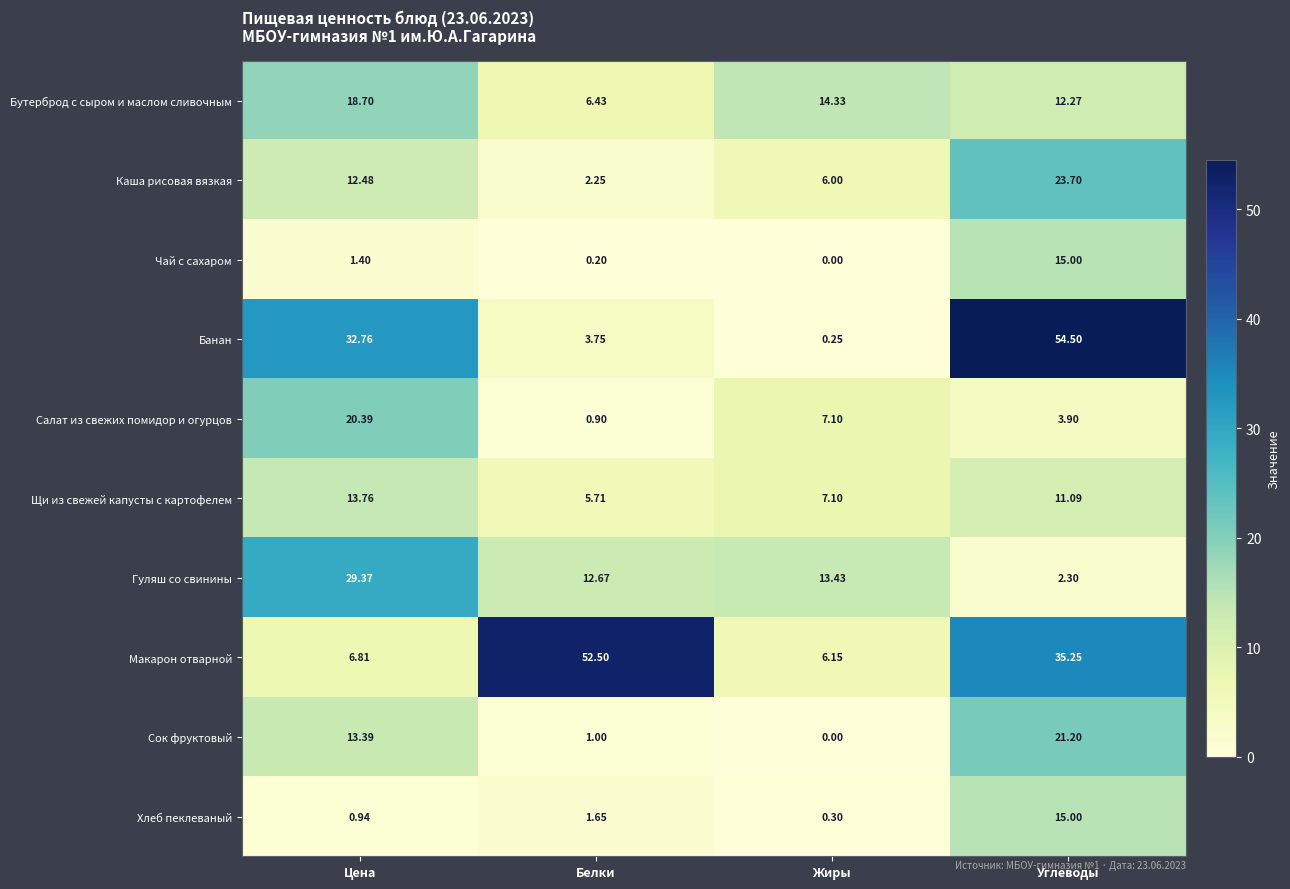

At which category does the chart reach its minimum across all series?

Жиры